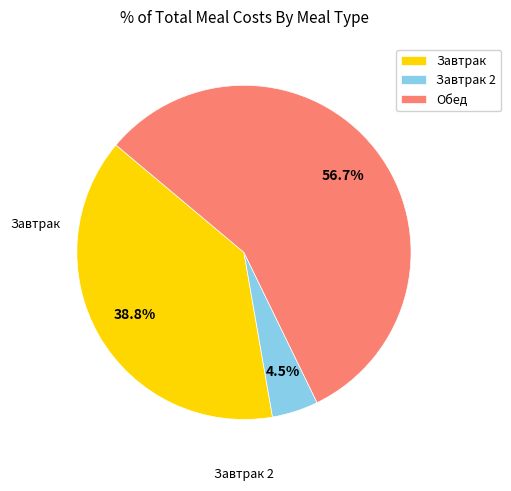

Which category accounts for the majority?

Обед